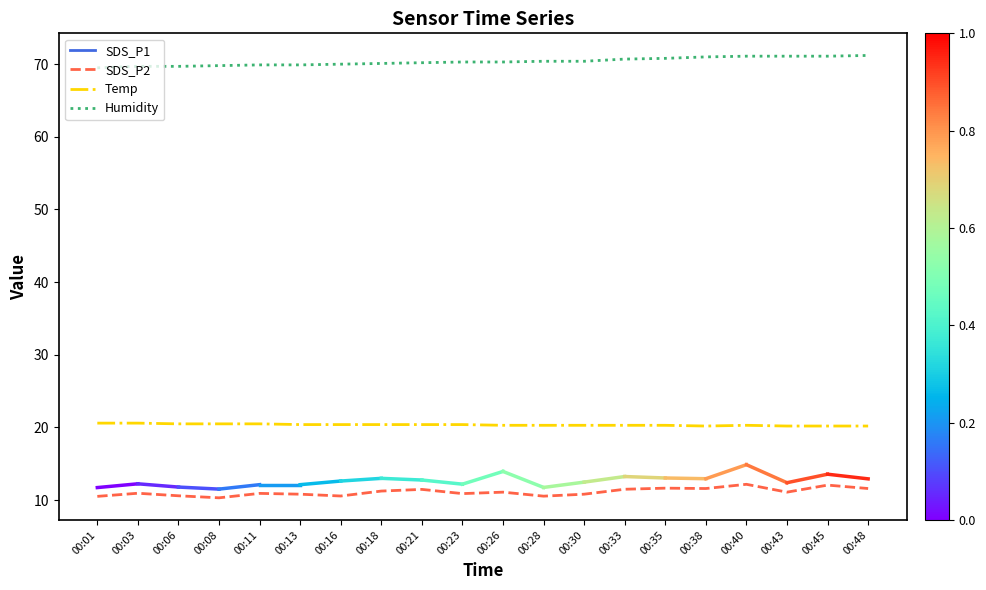

How many Temp values are between 20 and 21?

20